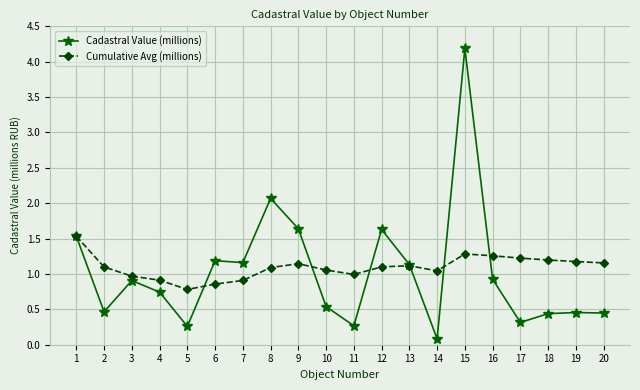

Where does the Cumulative Avg (millions) series first go above 1?

1